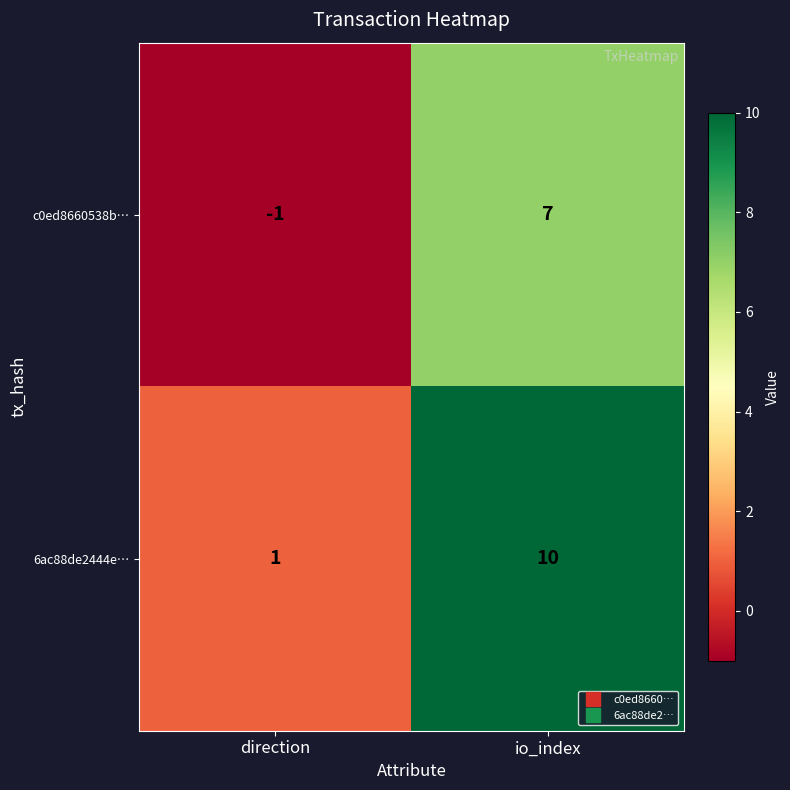

What is the difference between the 6ac88de2444e… values at direction and io_index?

9